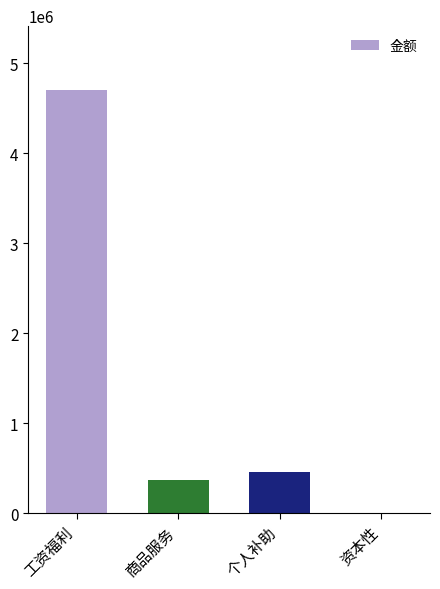

Where does the data first go above 456202?

工资福利